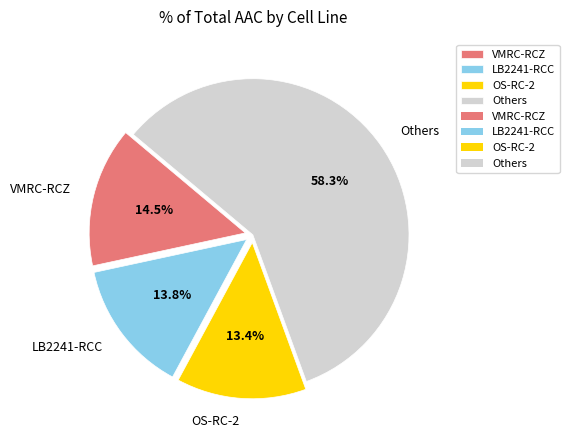

Does OS-RC-2 represent more than half of the total?

No